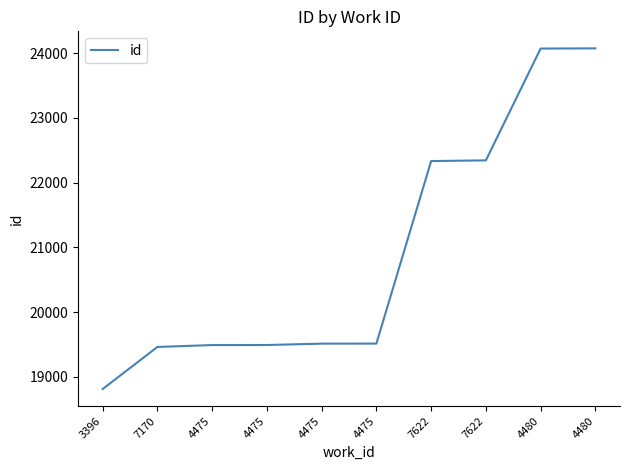

Does the chart display data point markers on the line(s)?

No